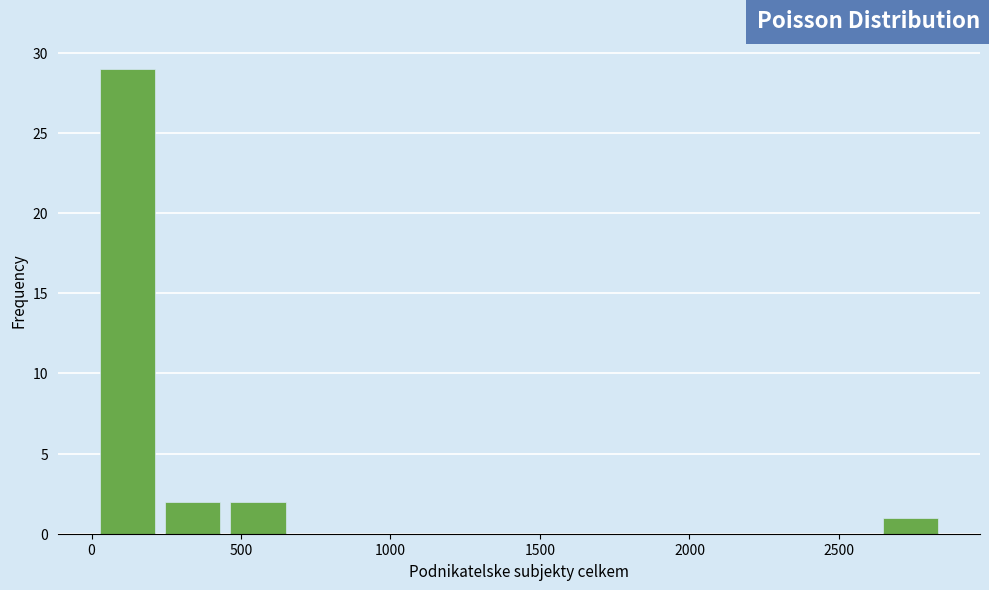

Reading left to right, transcribe this chart: for each bar, give the range it covers on the x-axis and its height. Neither the bar edges nor the heights are printed on the chart, so give them approximately, as read against the axes.

0 to 250: 29
250 to 450: 2
450 to 650: 2
650 to 900: 0
900 to 1100: 0
1100 to 1300: 0
1300 to 1550: 0
1550 to 1750: 0
1750 to 2000: 0
2000 to 2200: 0
2200 to 2400: 0
2400 to 2650: 0
2650 to 2850: 1